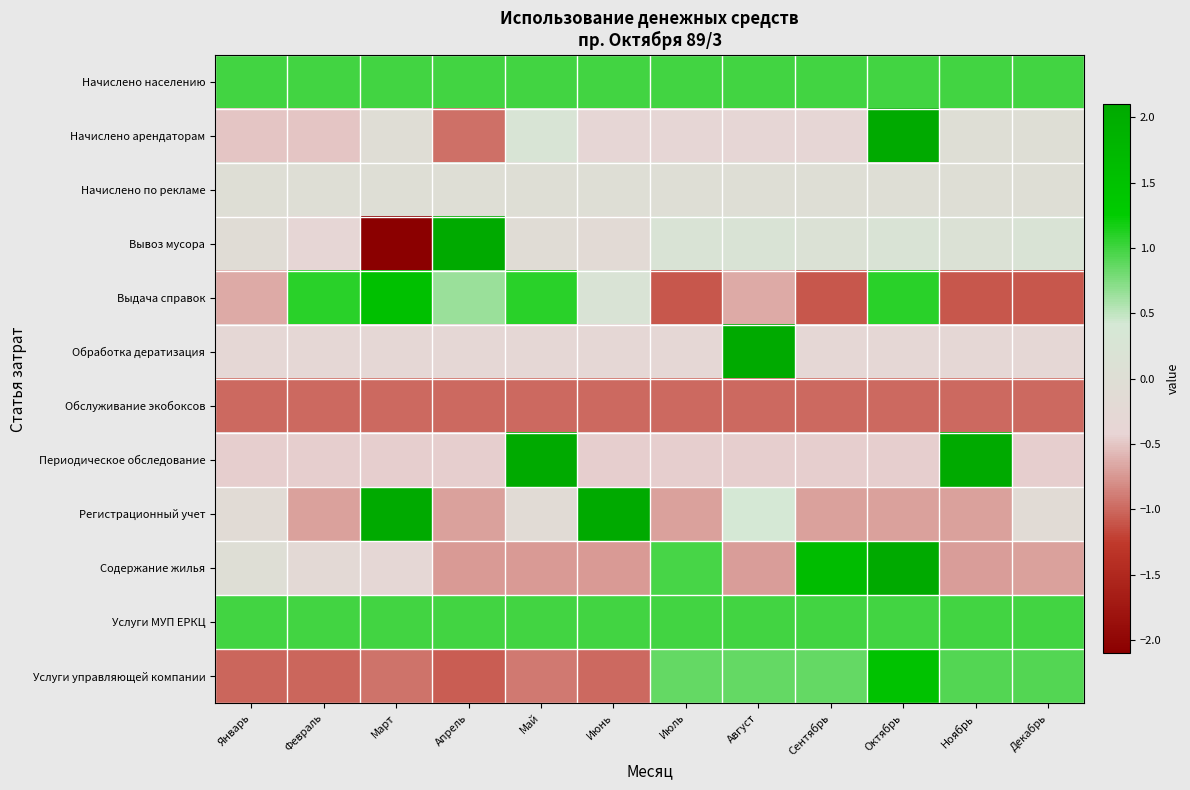

What is the greatest value displayed?

3.3